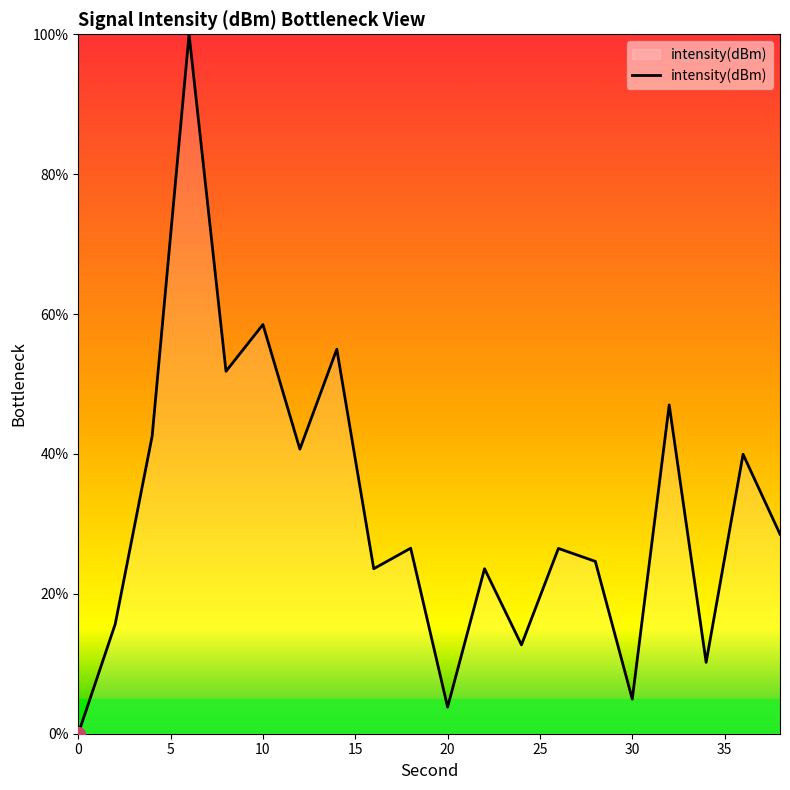

What is the greatest value displayed?

100.0